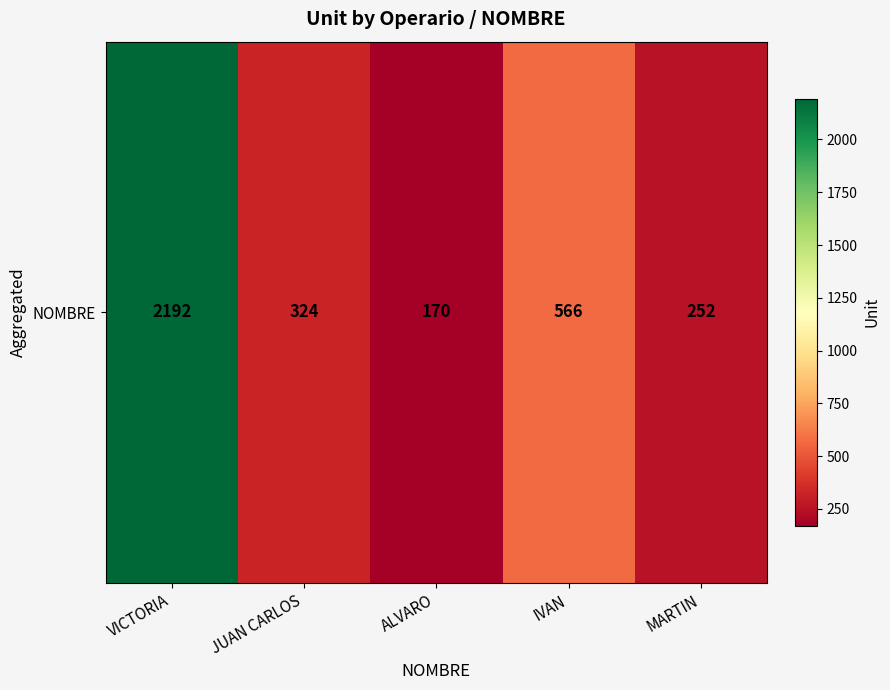

Which category has the lowest value across all series?

ALVARO